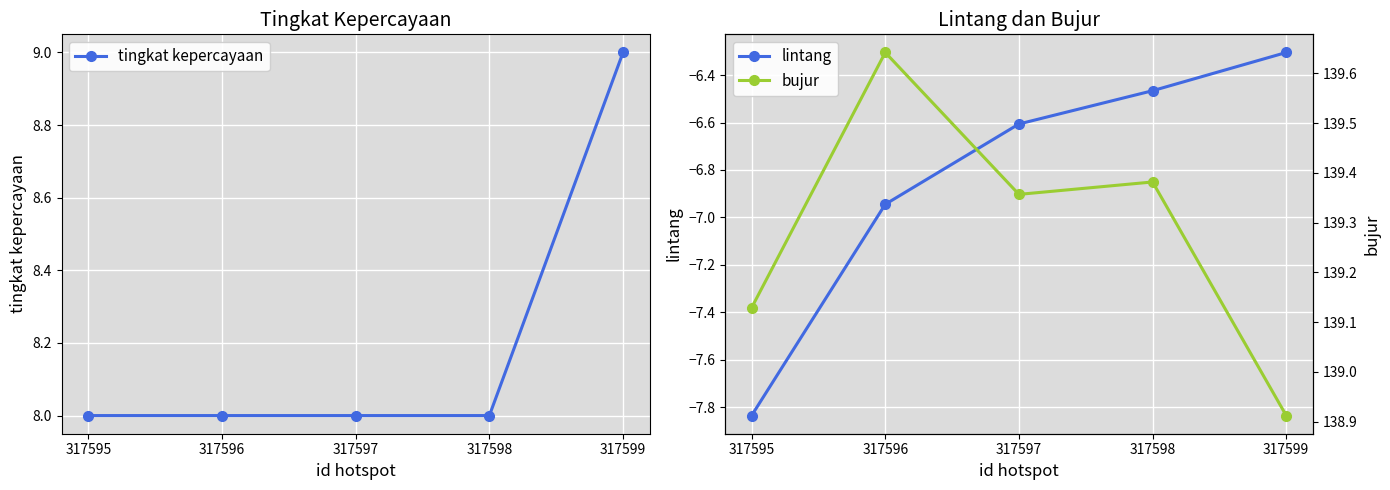

Is this an area chart (filled region under the line)?

No